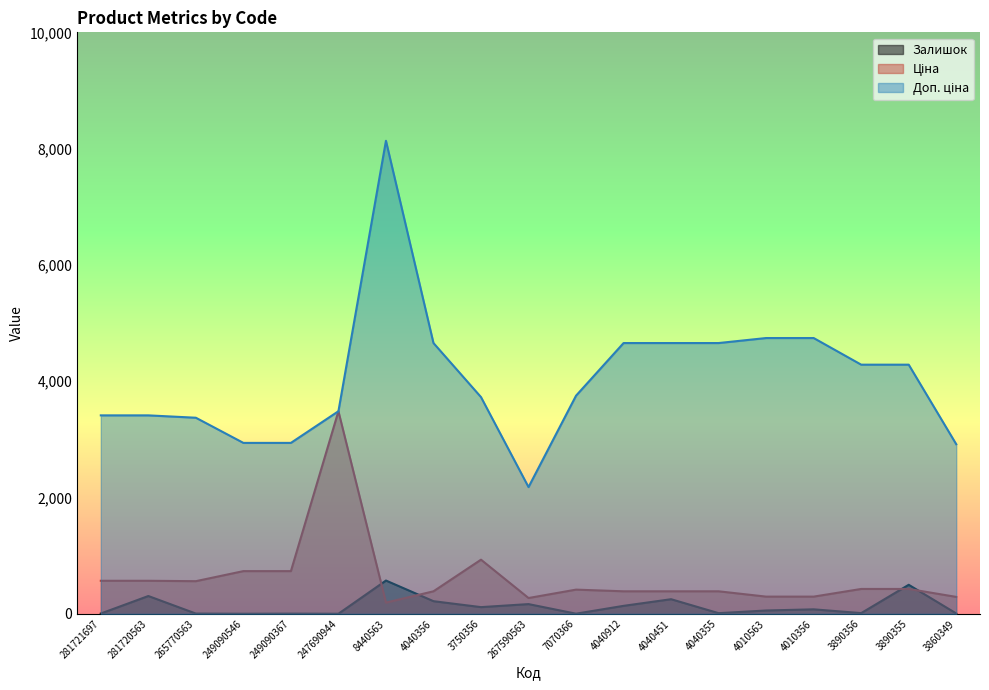

Where do Залишок and Ціна first cross each other?

247690944 and 8440563